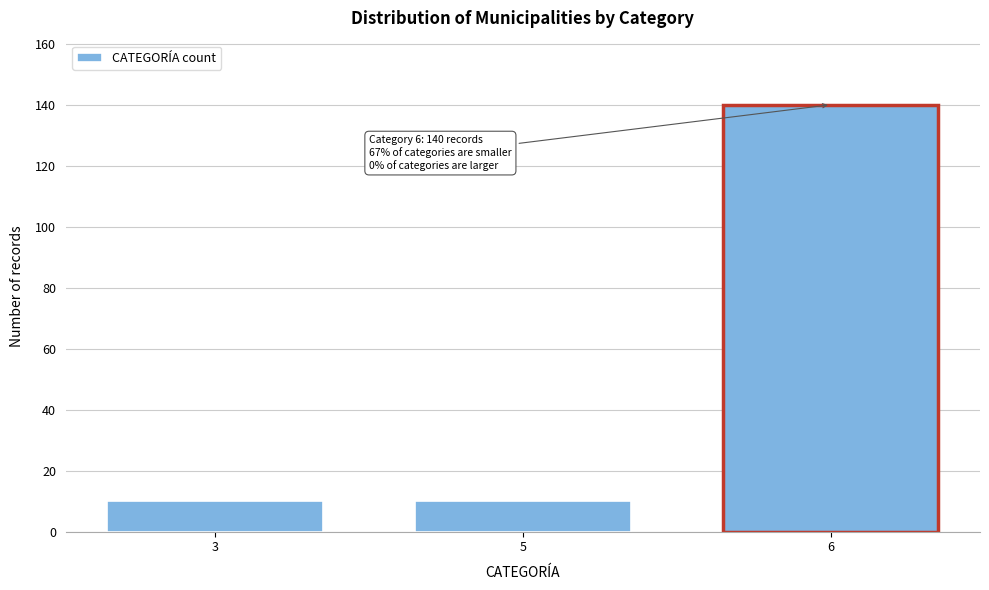

Reading left to right, what are all the values shown in this chart?

10	10	140